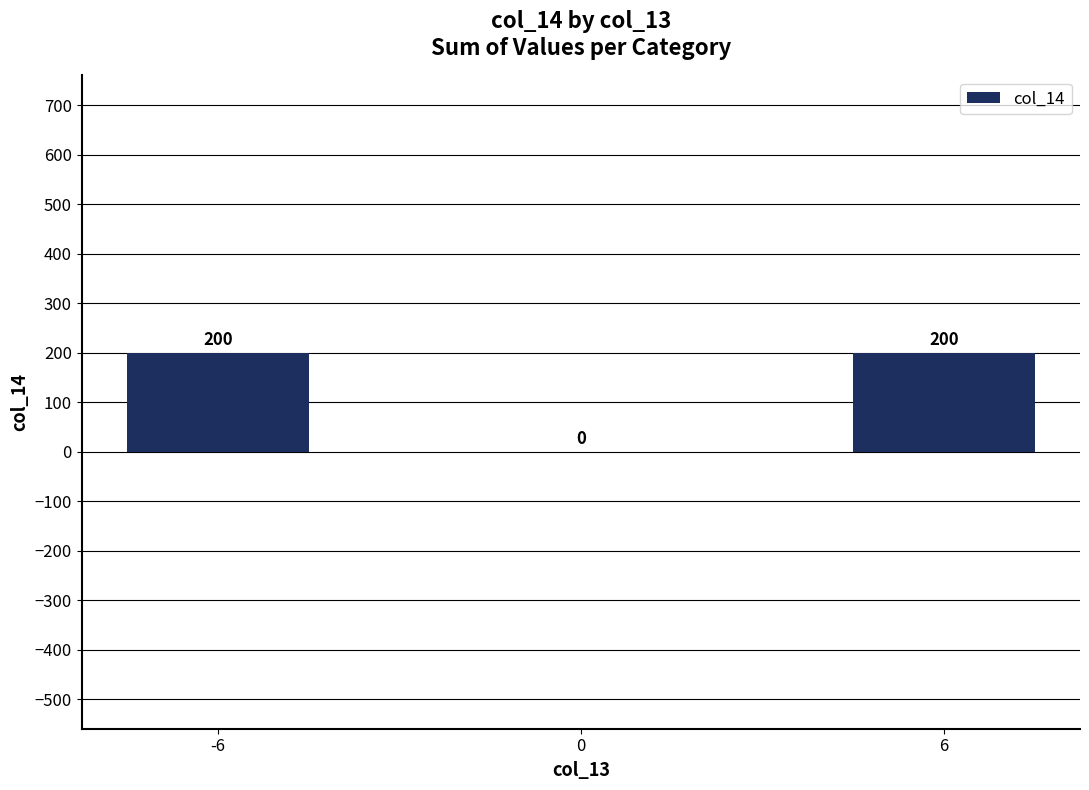

The chart shows a value of 347 at -6. True or false?

False